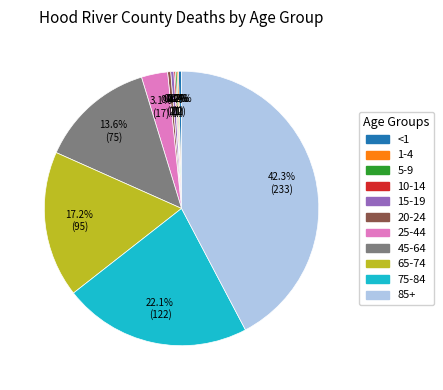

Approximately how many times larger is the value at 85+ compared to <1?

116.5